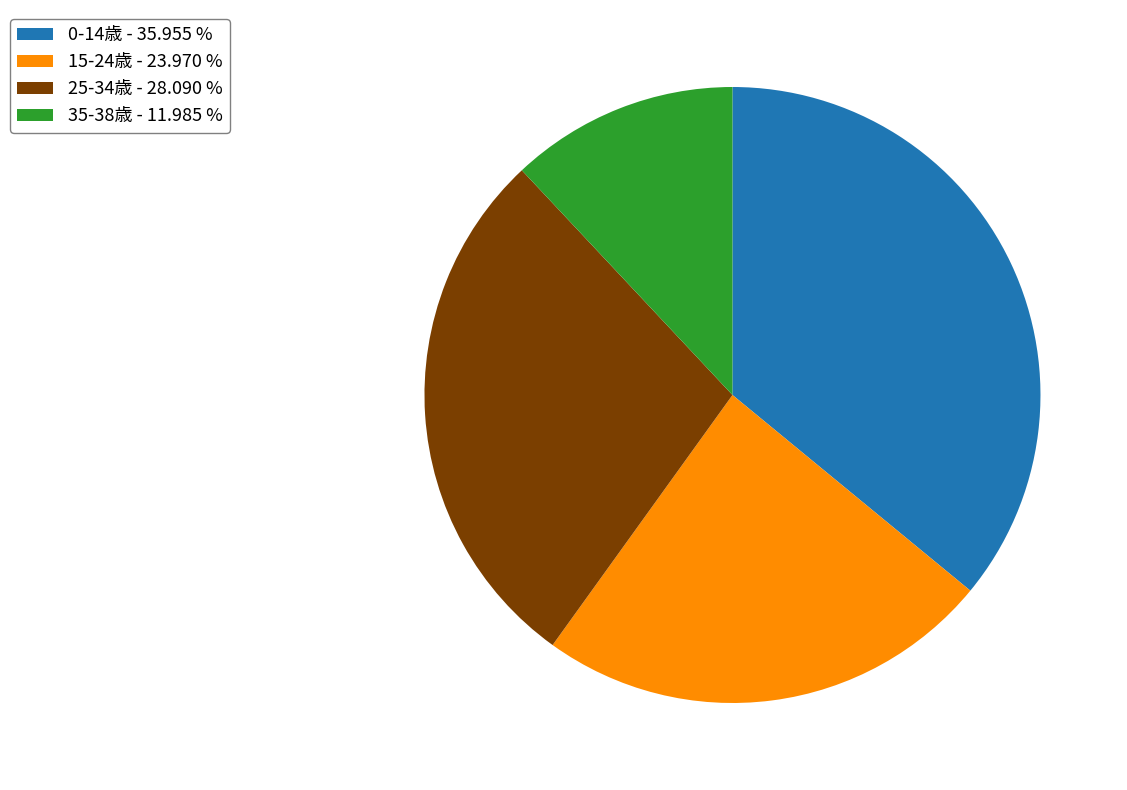

Does 0-14歳 - 35.955 % account for over 50% of the chart?

No